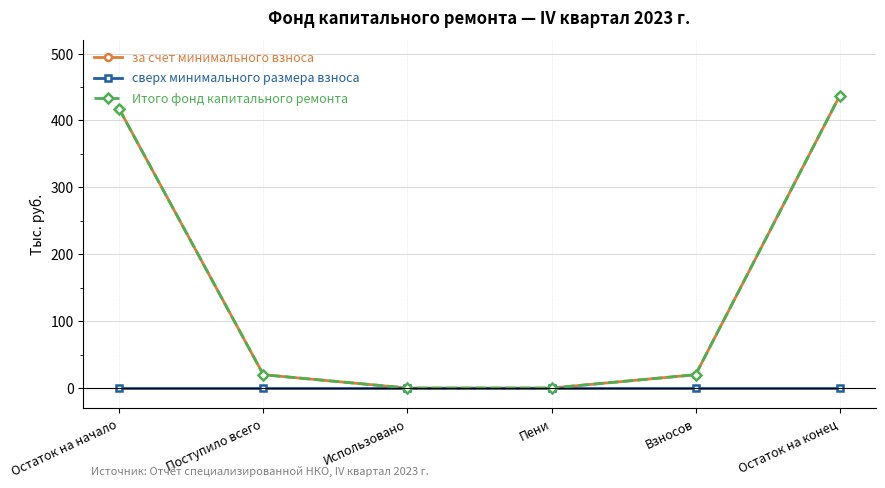

What is the average value of the за счет минимального взноса series?

148.9